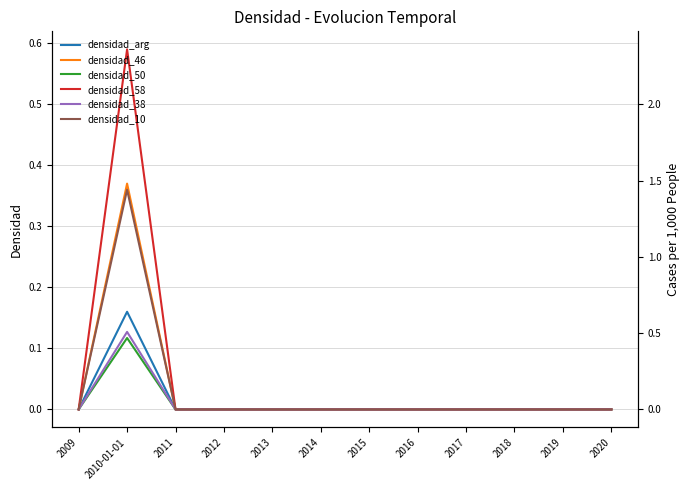

Reading left to right, list all the values displayed in this chart.

densidad_arg: 0.0	0.2	0.0	0.0	0.0	0.0	0.0	0.0	0.0	0.0	0.0	0.0
densidad_46: 0.0	0.4	0.0	0.0	0.0	0.0	0.0	0.0	0.0	0.0	0.0	0.0
densidad_50: 0.0	0.1	0.0	0.0	0.0	0.0	0.0	0.0	0.0	0.0	0.0	0.0
densidad_58: 0.0	0.6	0.0	0.0	0.0	0.0	0.0	0.0	0.0	0.0	0.0	0.0
densidad_38: 0.0	0.1	0.0	0.0	0.0	0.0	0.0	0.0	0.0	0.0	0.0	0.0
densidad_10: 0.0	0.4	0.0	0.0	0.0	0.0	0.0	0.0	0.0	0.0	0.0	0.0